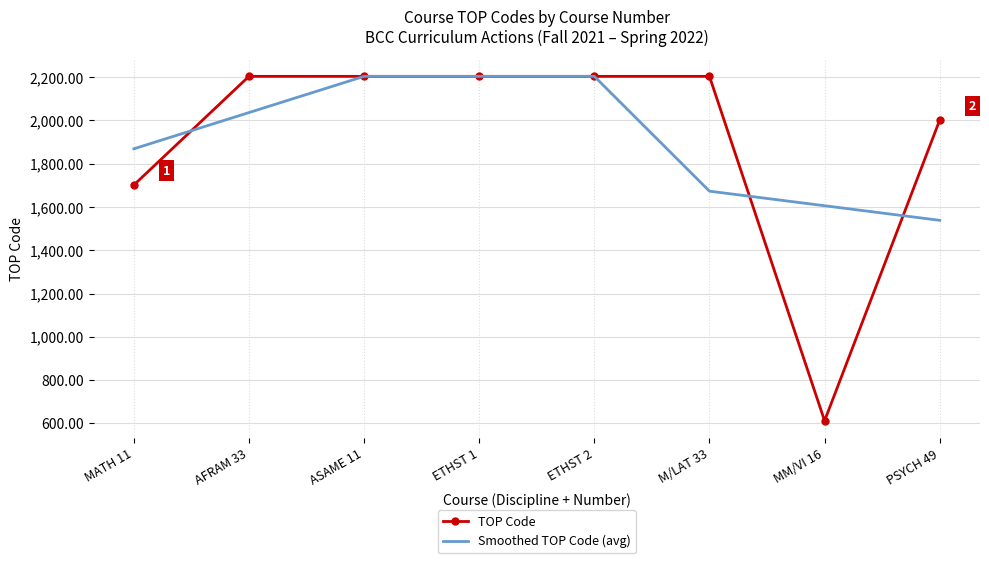

Reading right to left, transcribe all the data shown in this chart.

TOP Code: PSYCH 49=2001.0	MM/VI 16=612.2	M/LAT 33=2203.0	ETHST 2=2203.0	ETHST 1=2203.0	ASAME 11=2203.0	AFRAM 33=2203.0	MATH 11=1701.0
Smoothed TOP Code (avg): PSYCH 49=1538.1	MM/VI 16=1605.4	M/LAT 33=1672.7	ETHST 2=2203.0	ETHST 1=2203.0	ASAME 11=2203.0	AFRAM 33=2035.7	MATH 11=1868.3